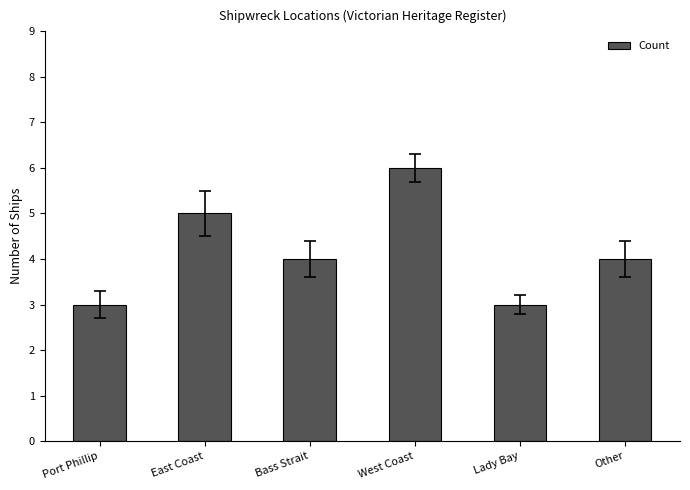

Are the bars grouped side by side (vs. stacked)?

No